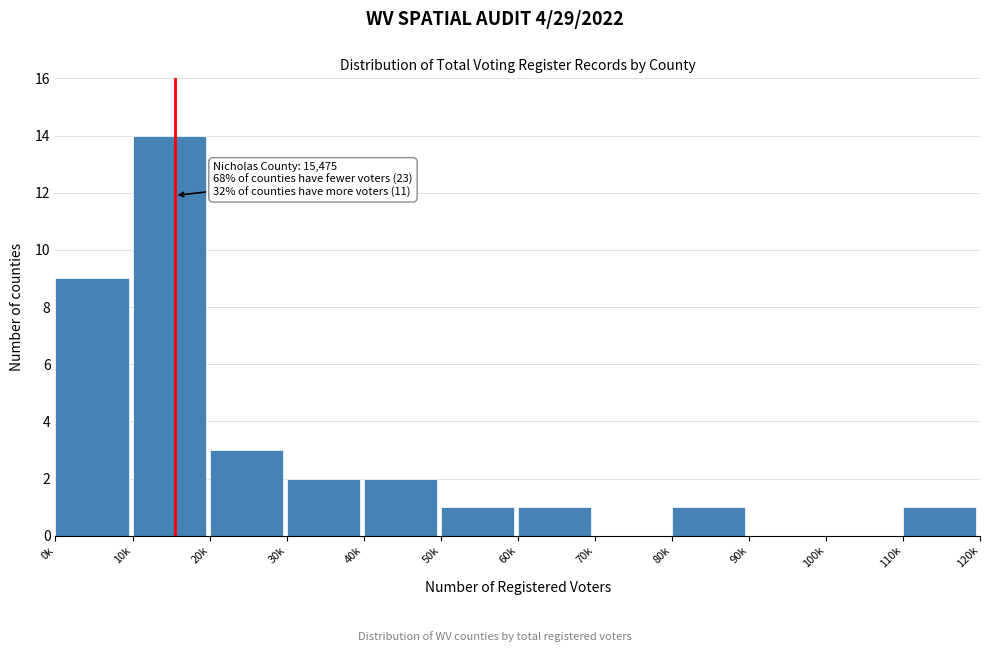

Reading left to right, transcribe all the data shown in this chart.

0k=9	10k=14	20k=3	30k=2	40k=2	50k=1	60k=1	70k=0	80k=1	90k=0	100k=0	110k=1